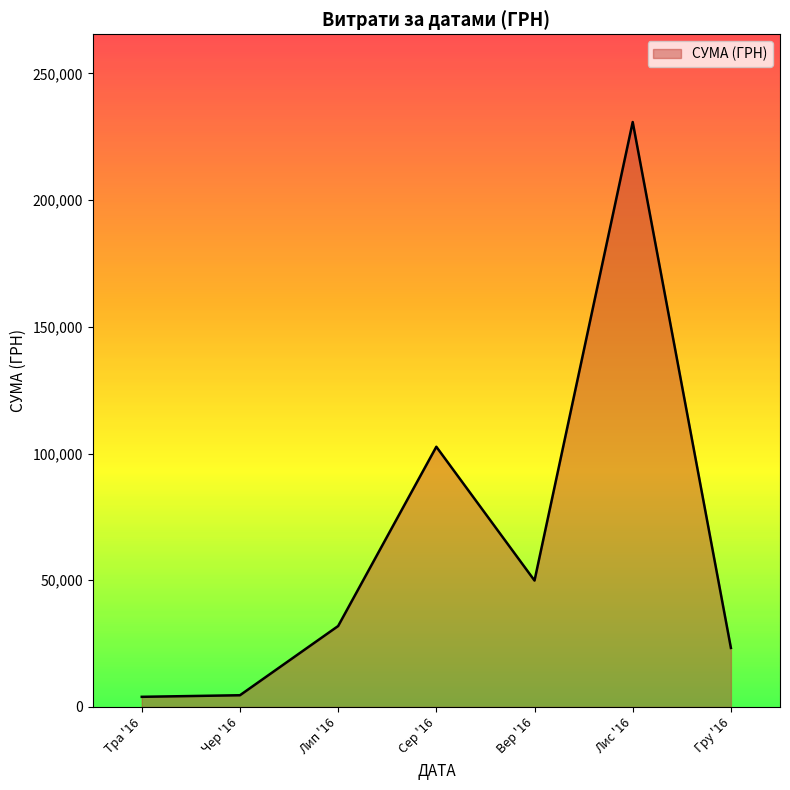

Is it true that the value at Сер '16 is 164902.6?

False